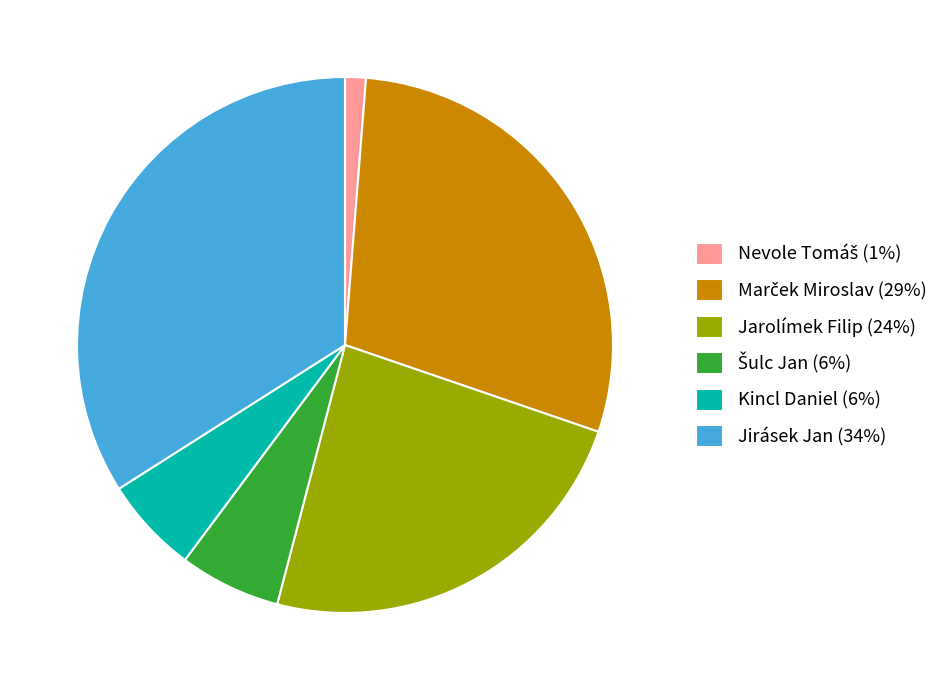

True or false: Jarolímek Filip (24%) accounts for 24% of the total.

True